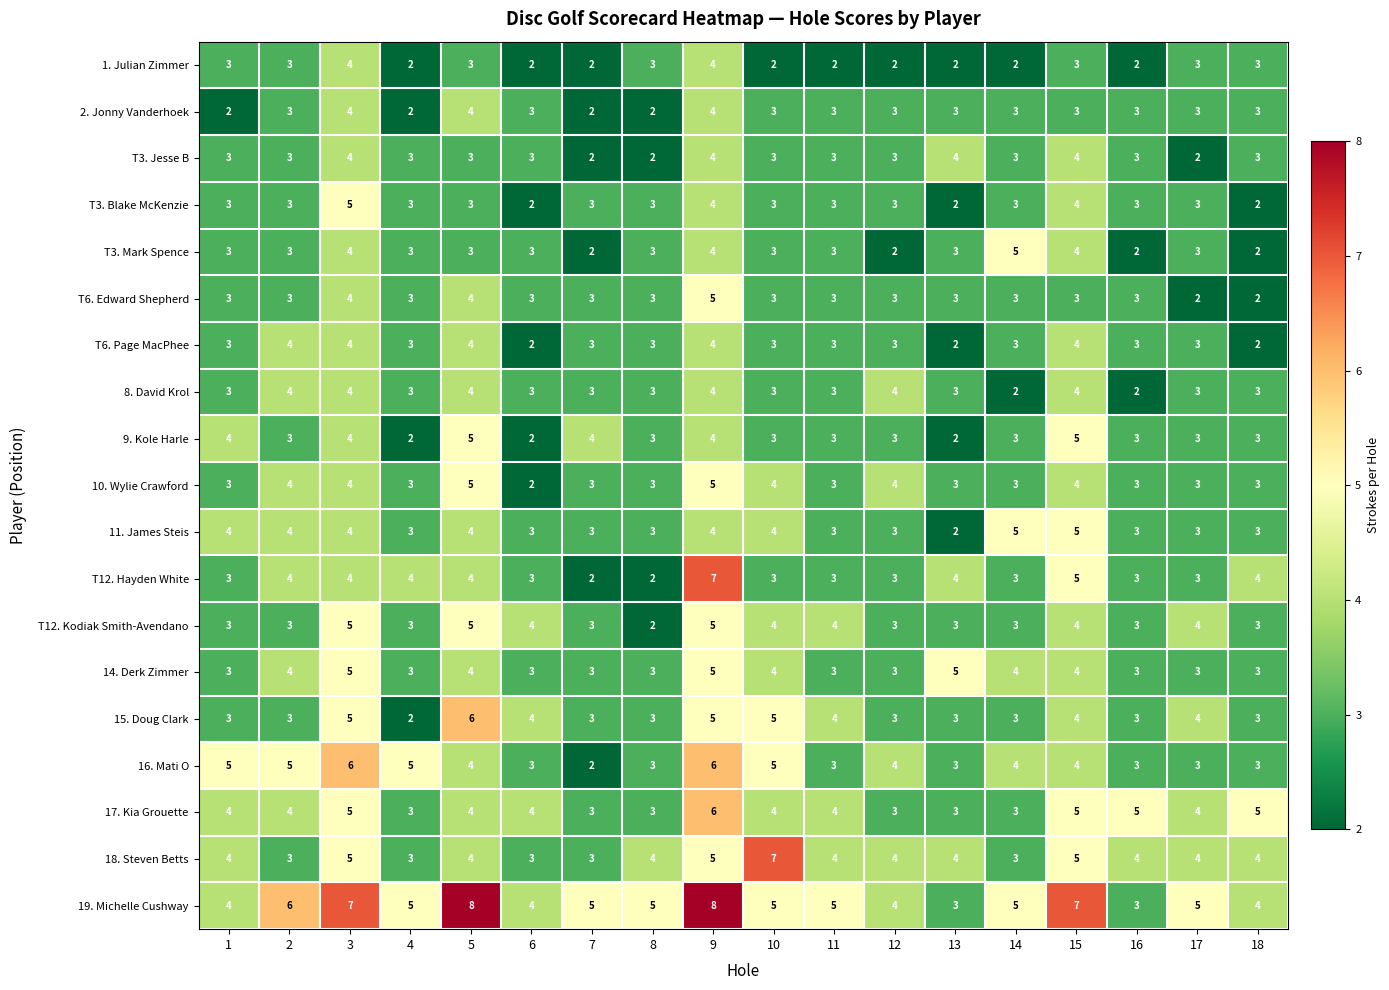

What is the total value across all series at 18?

58